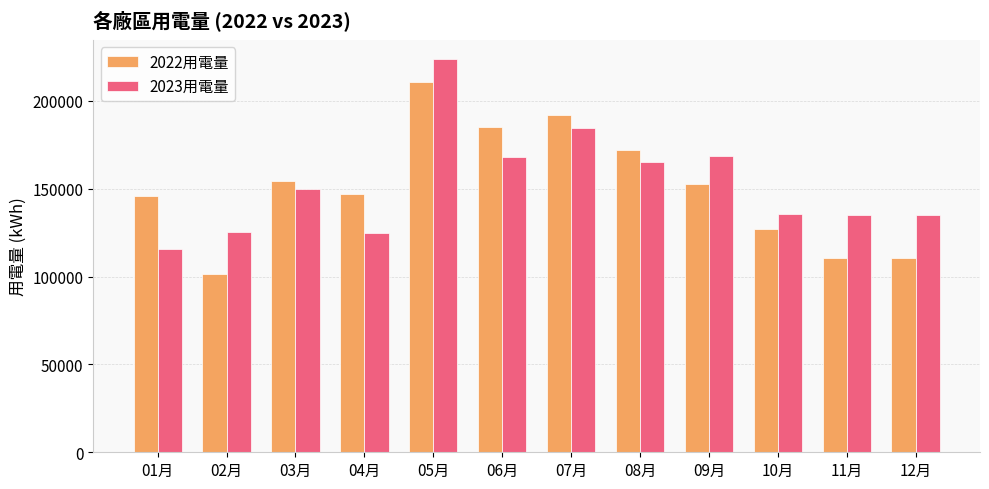

Rank the series at 06月 from highest to lowest value.

2022用電量, 2023用電量